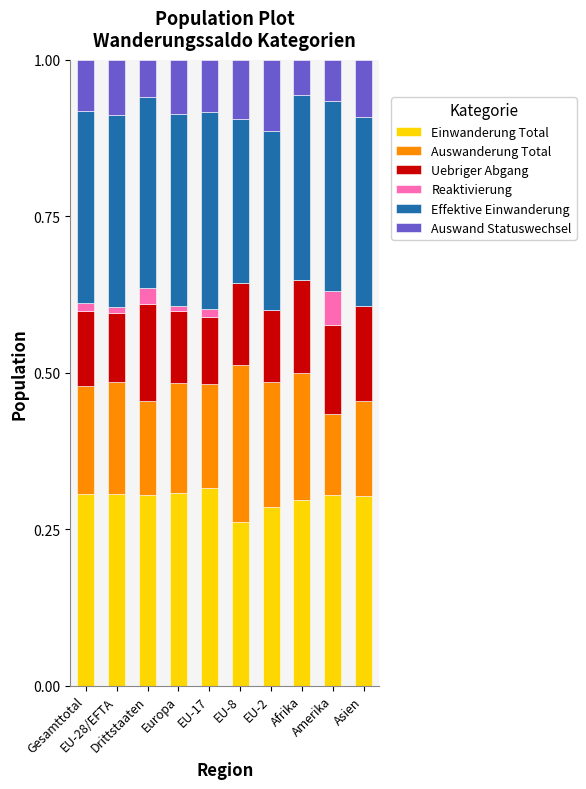

The Effektive Einwanderung series shows 0.3 at Afrika. True or false?

True